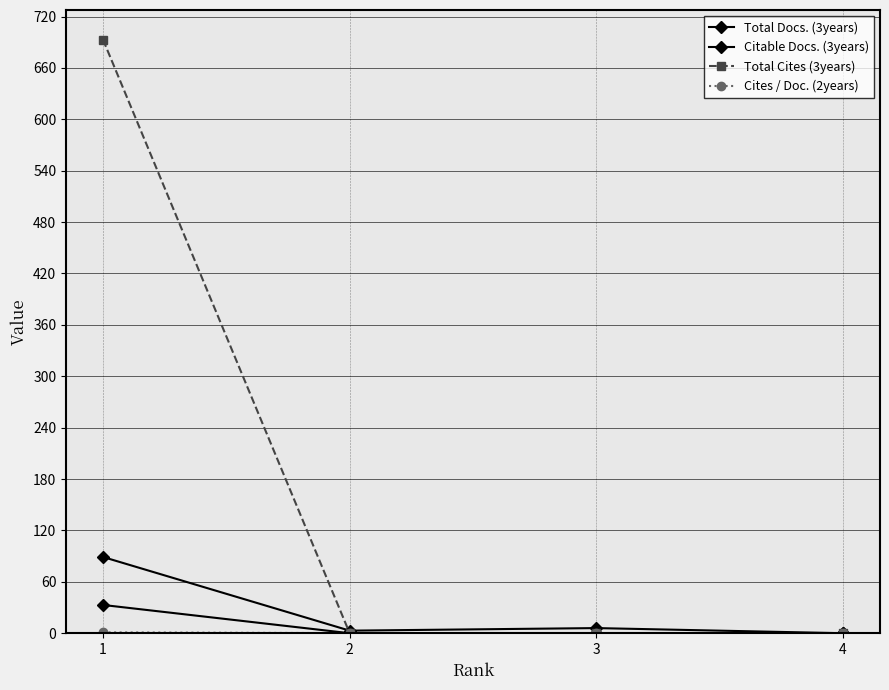

Count the number of data series in this chart.

4